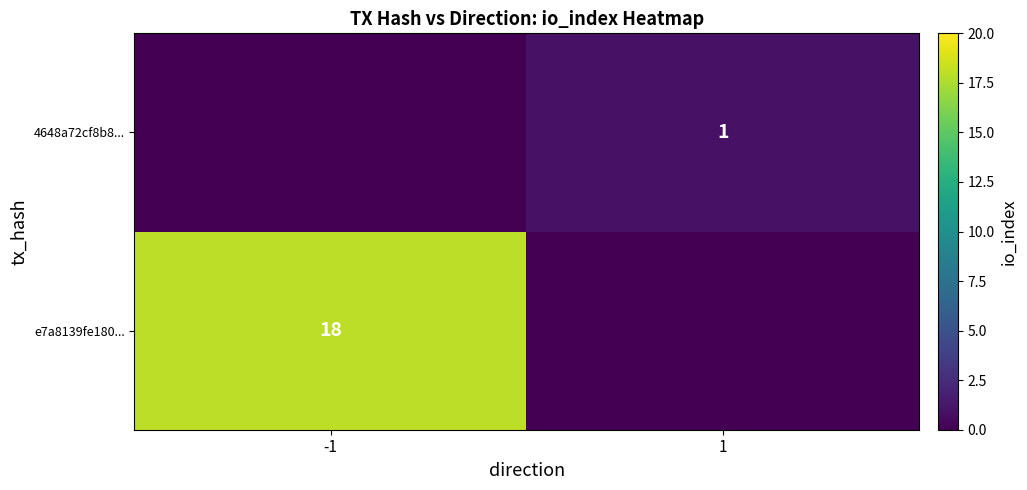

The value of e7a8139fe180... at -1 is 18. True or false?

True